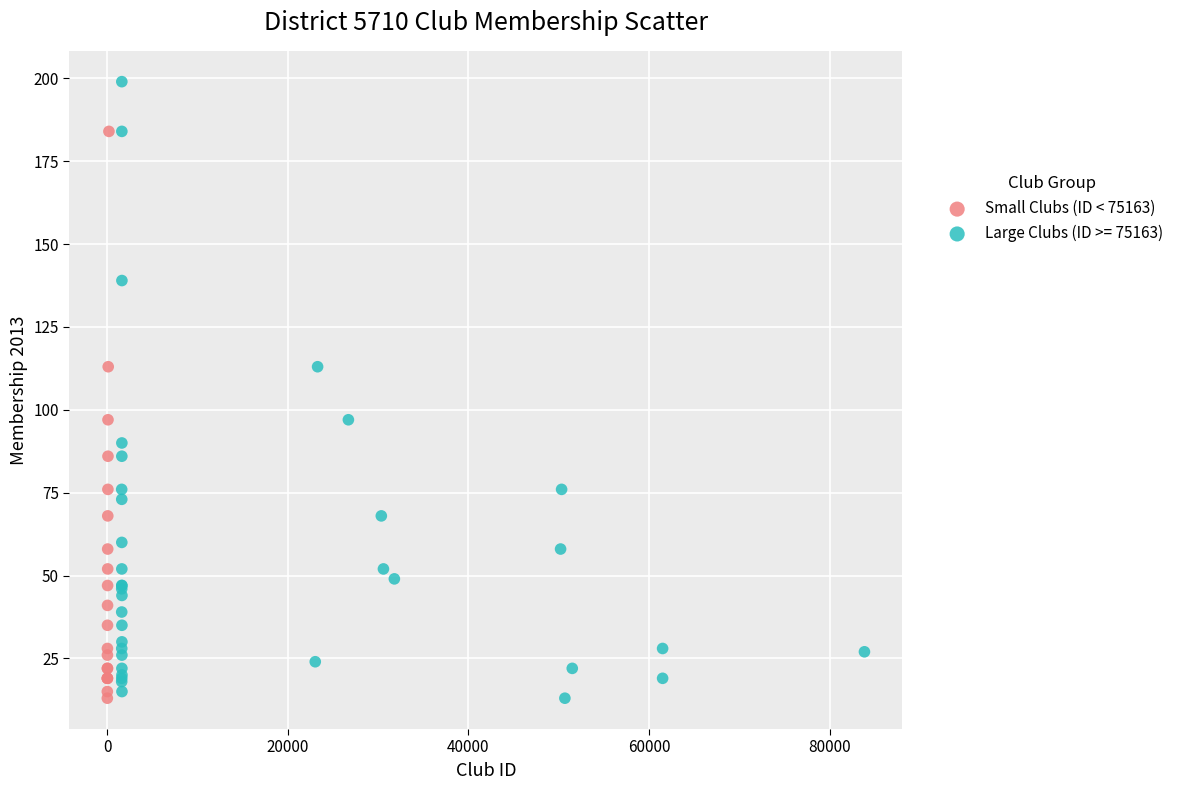

Which series contains the highest Y value?

Large Clubs (ID >= 75163)